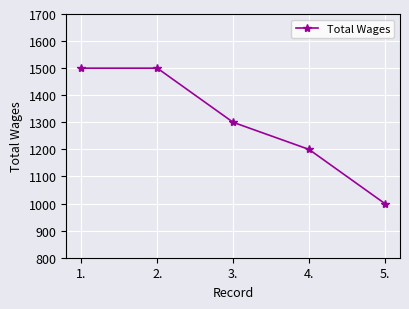

How many lines are shown in the chart?

1